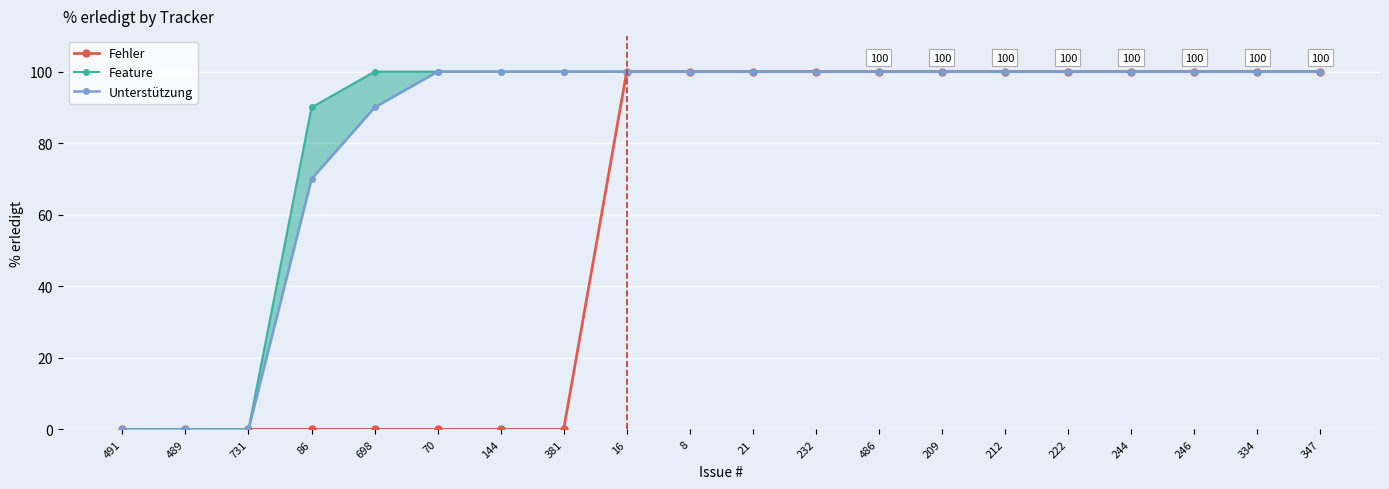

Where is Feature nearest to the value 50?

86